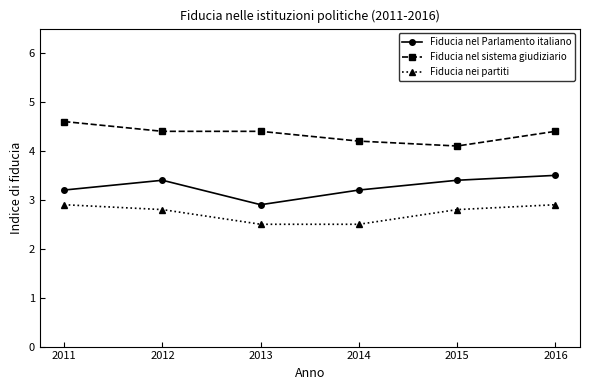

At 2014, list the series in order from smallest to largest.

Fiducia nei partiti, Fiducia nel Parlamento italiano, Fiducia nel sistema giudiziario